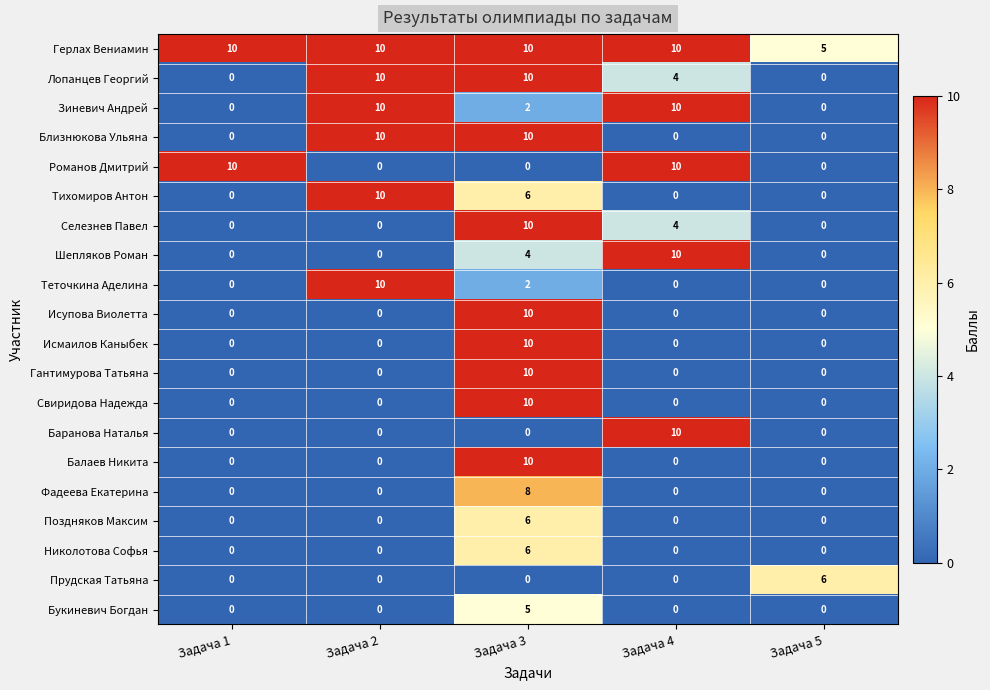

What is the difference between the highest and lowest values at Задача 5?

6